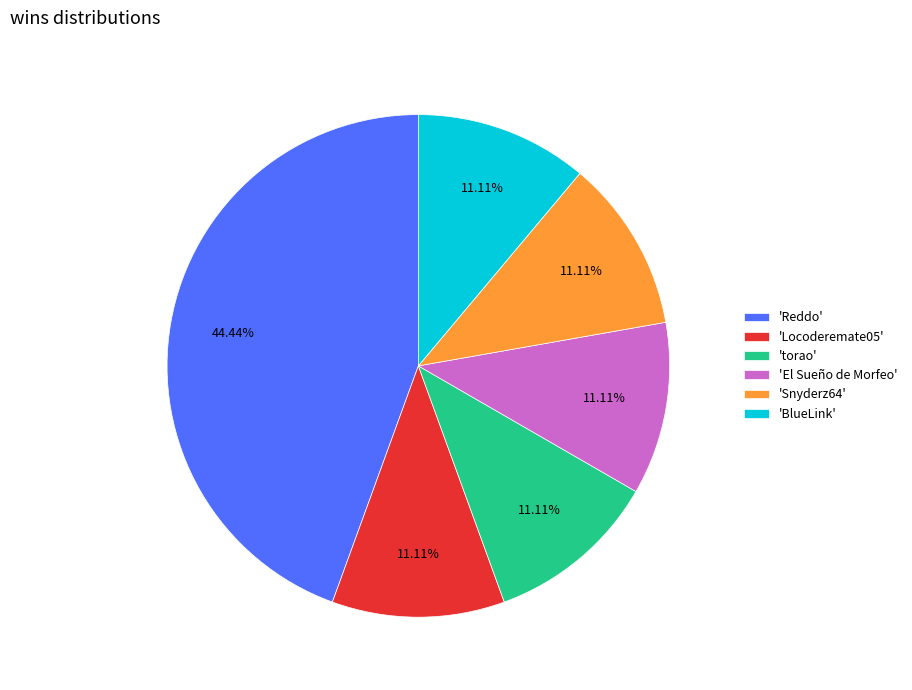

How many slices are in this pie chart?

6